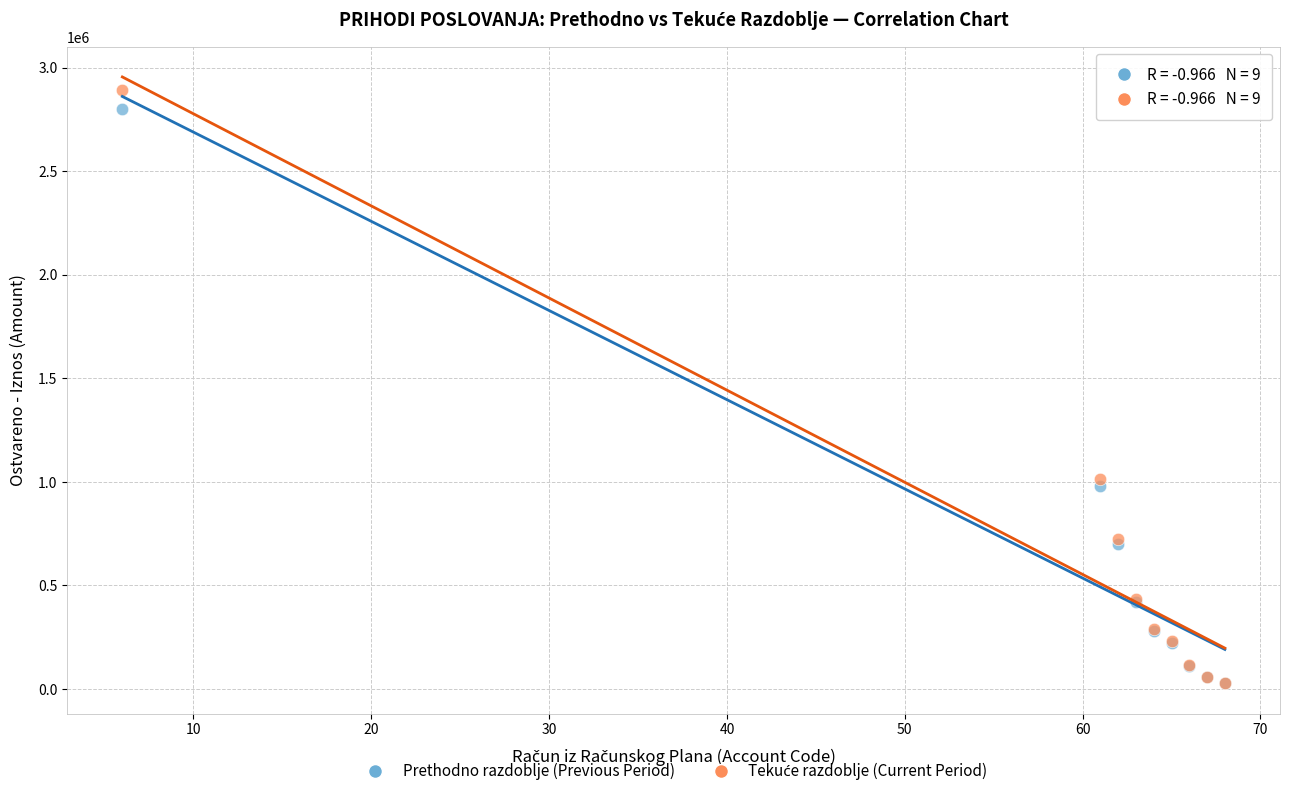

Across all series, what Y value is closest to 1459315?

1011726.0